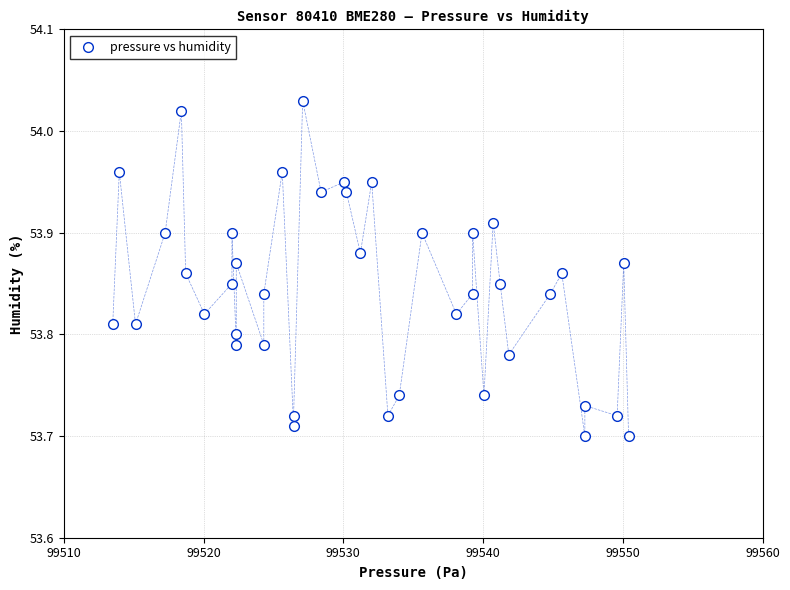

What is the range of X values (max minus min)?

36.9